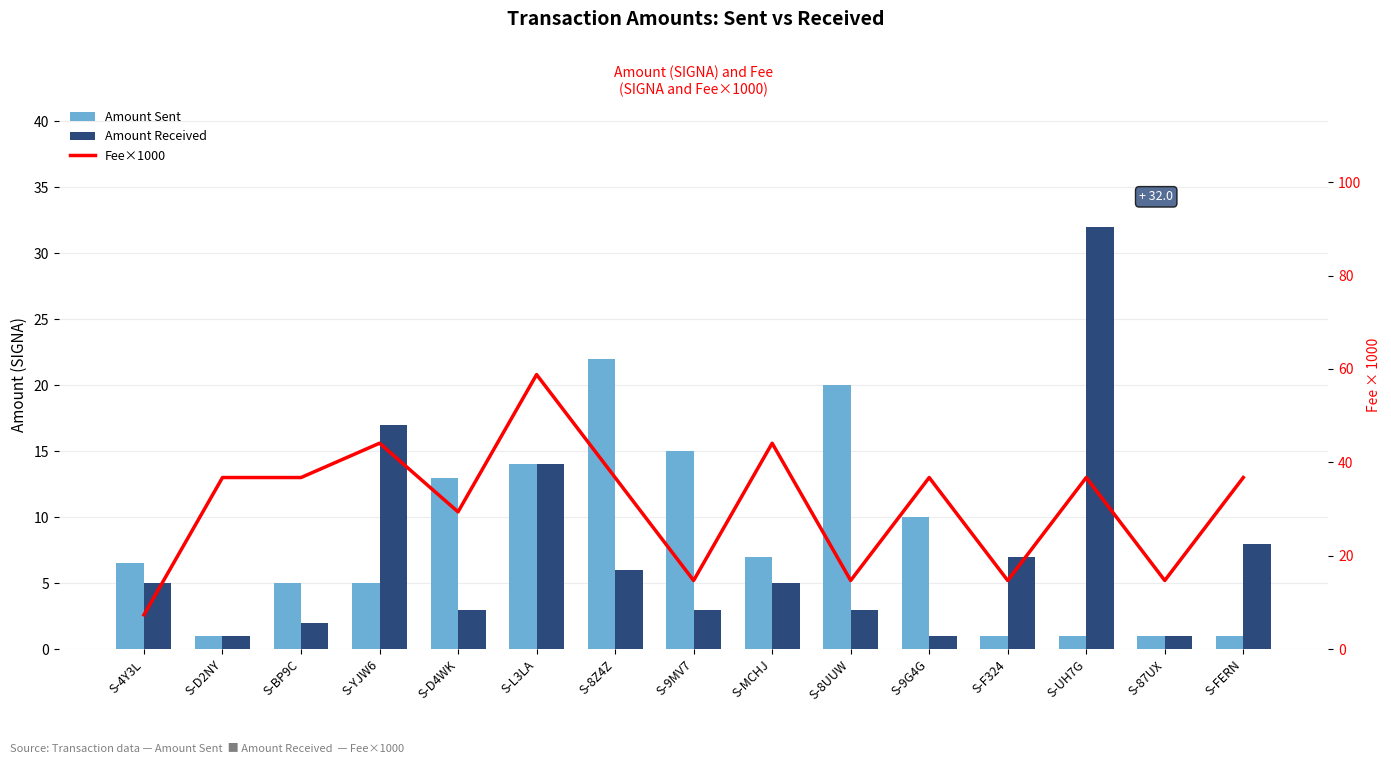

Reading right to left, list all the values displayed in this chart.

Amount Sent: S-FERN=1.0	S-87UX=1.0	S-UH7G=1.0	S-F324=1.0	S-9G4G=10.0	S-8UUW=20.0	S-MCHJ=7.0	S-9MV7=15.0	S-8Z4Z=22.0	S-L3LA=14.0	S-D4WK=13.0	S-YJW6=5.0	S-BP9C=5.0	S-D2NY=1.0	S-4Y3L=6.5
Amount Received: S-FERN=8.0	S-87UX=1.0	S-UH7G=32.0	S-F324=7.0	S-9G4G=1.0	S-8UUW=3.0	S-MCHJ=5.0	S-9MV7=3.0	S-8Z4Z=6.0	S-L3LA=14.0	S-D4WK=3.0	S-YJW6=17.0	S-BP9C=2.0	S-D2NY=1.0	S-4Y3L=5.0
Fee×1000: S-FERN=36.8	S-87UX=14.7	S-UH7G=36.8	S-F324=14.7	S-9G4G=36.8	S-8UUW=14.7	S-MCHJ=44.1	S-9MV7=14.7	S-8Z4Z=36.8	S-L3LA=58.8	S-D4WK=29.4	S-YJW6=44.1	S-BP9C=36.8	S-D2NY=36.8	S-4Y3L=7.3